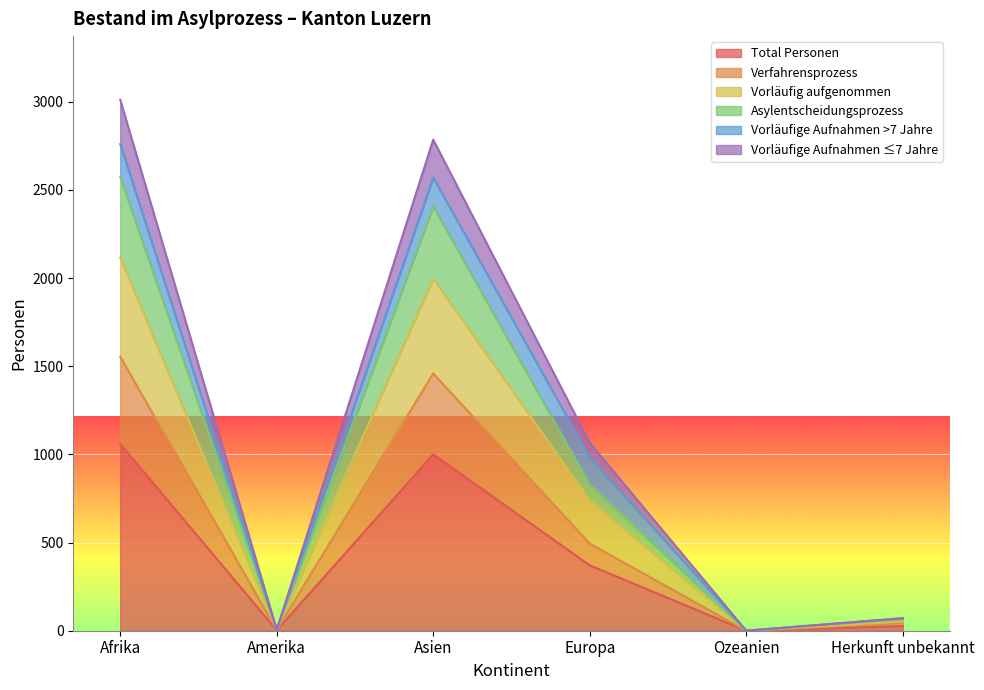

At which label is Verfahrensprozess closest to 777?

Europa